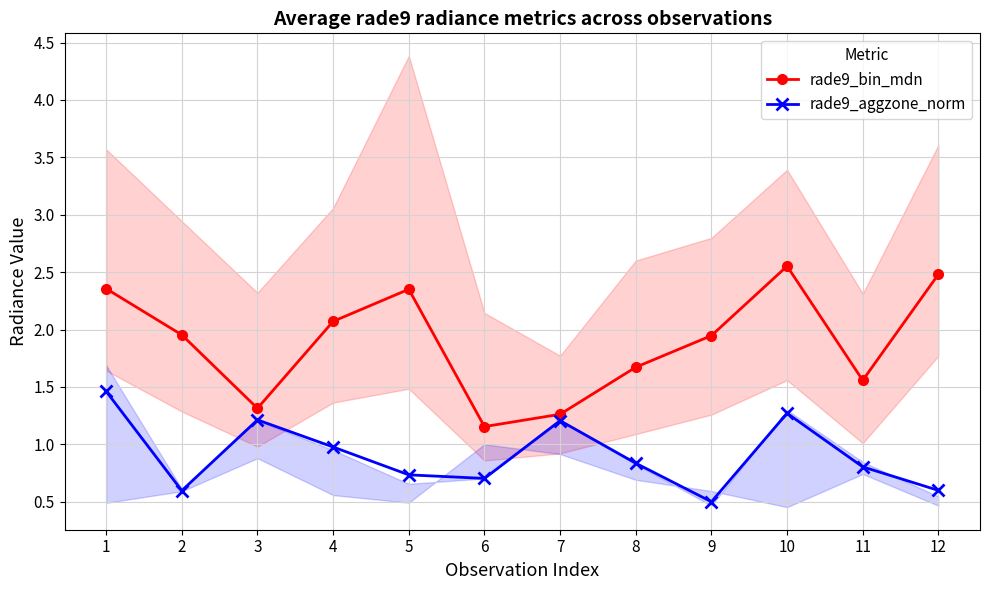

Is the value of rade9_bin_mdn at 12 greater than the value of rade9_aggzone_norm at 2?

Yes